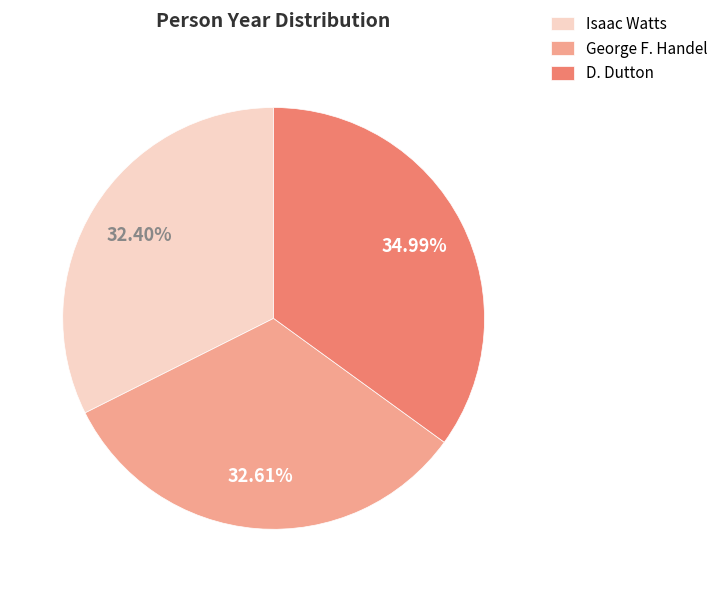

Which slice is the largest?

D. Dutton